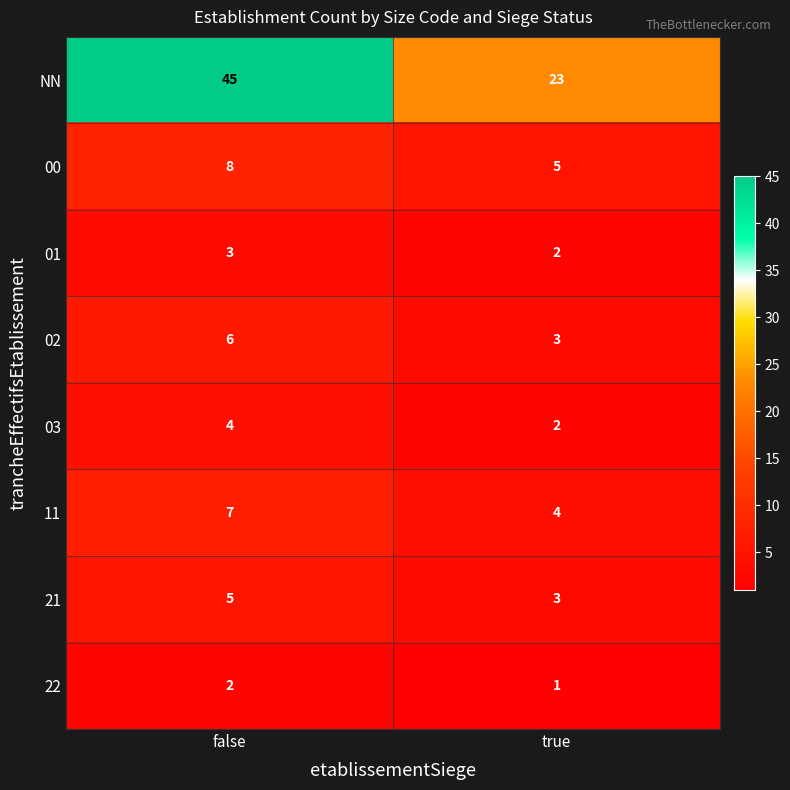

How many categories are shown in the chart?

2